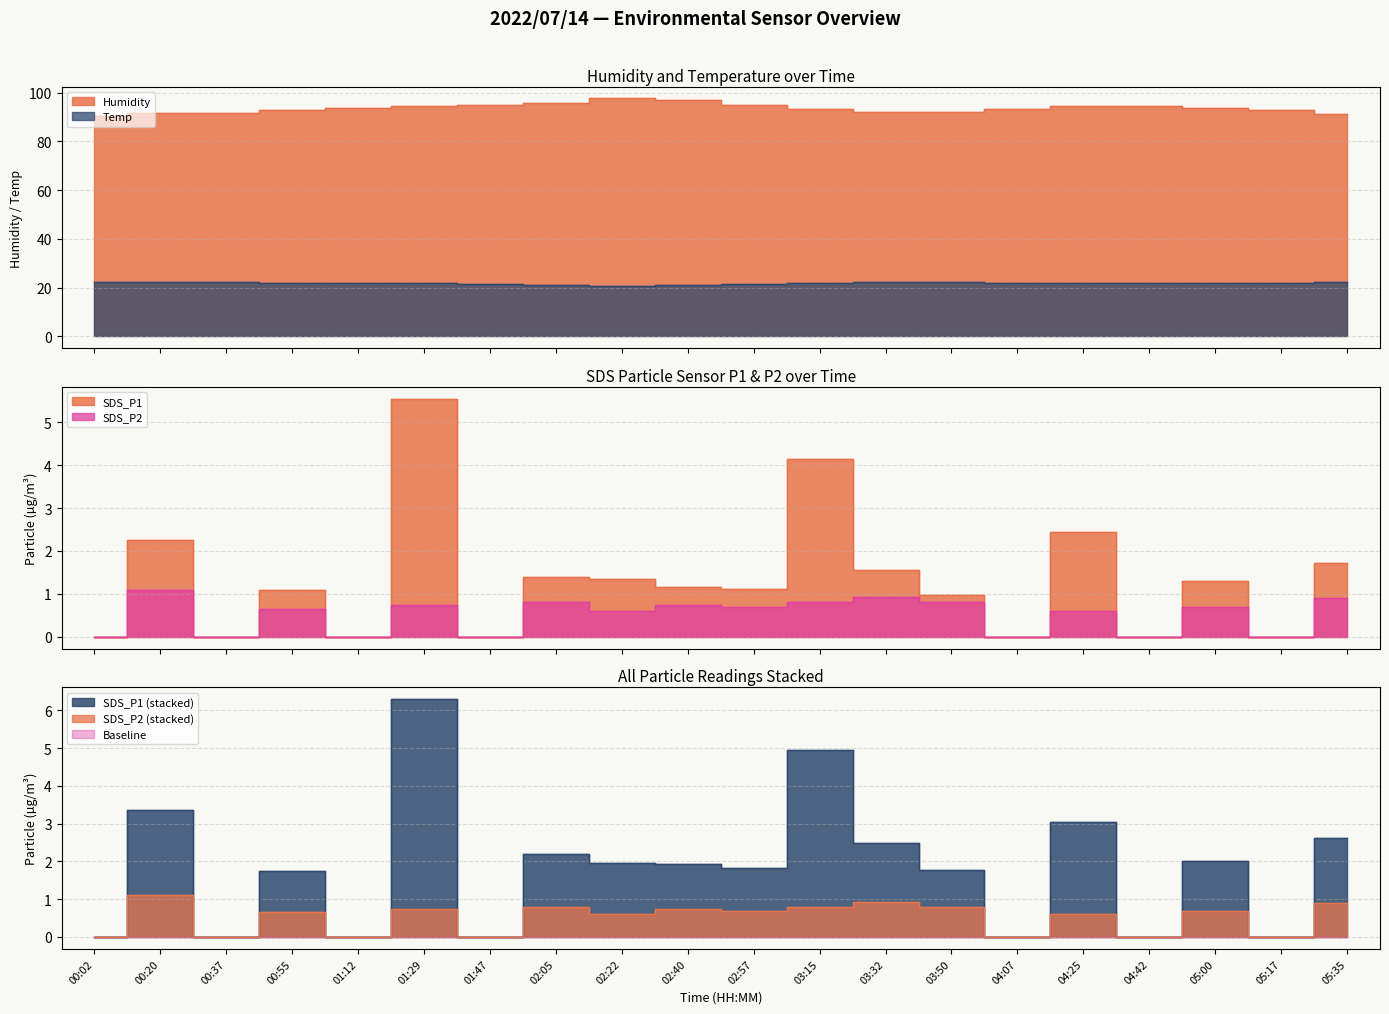

Is the value of SDS_P2 at 02:05 greater than the value of Humidity at 04:07?

No